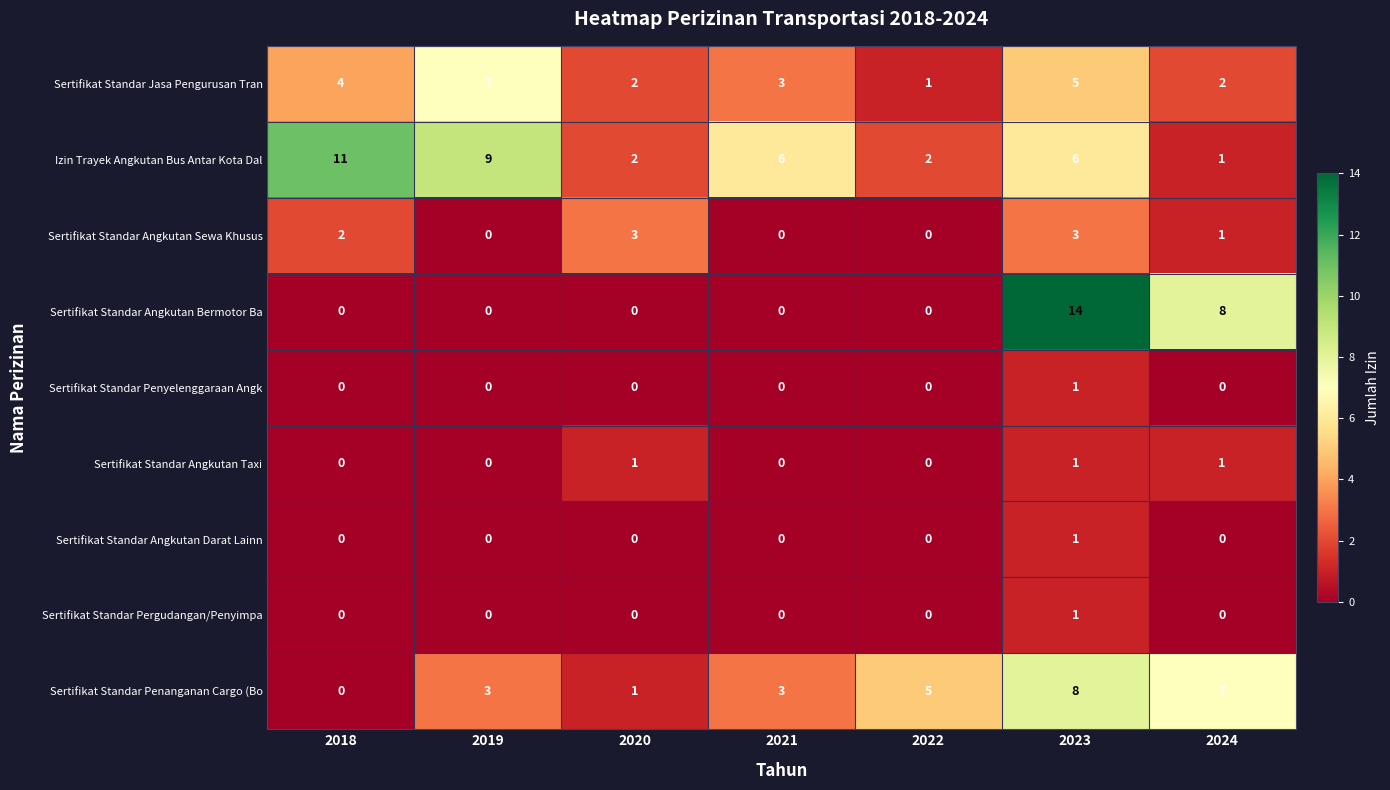

Which series has the largest total across all categories?

Izin Trayek Angkutan Bus Antar Kota Dal